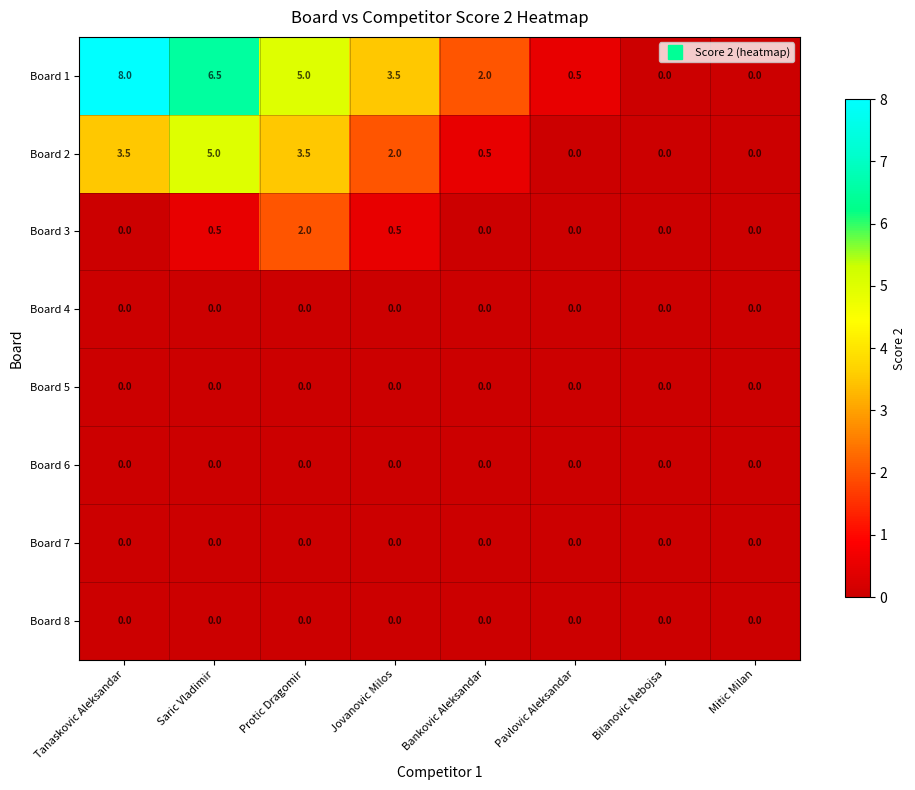

At how many categories does at least one series exceed 1?

5